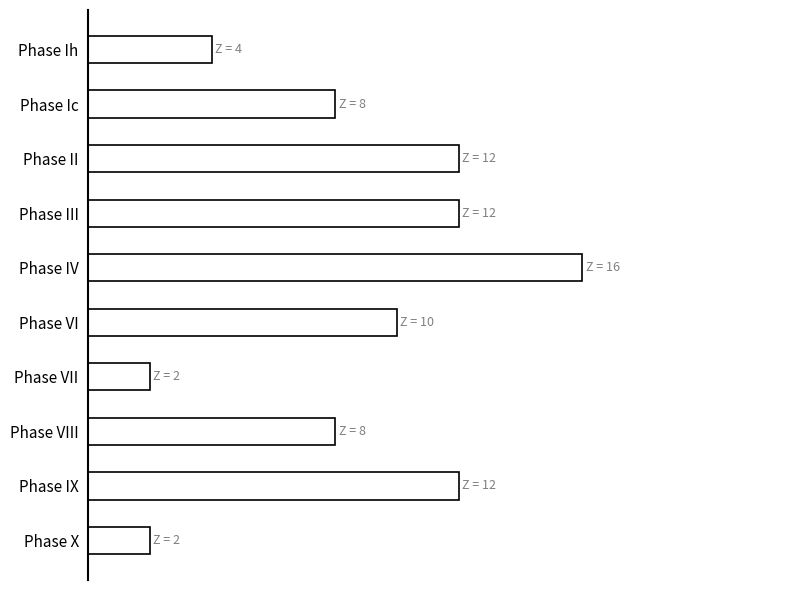

What is the average value?

9